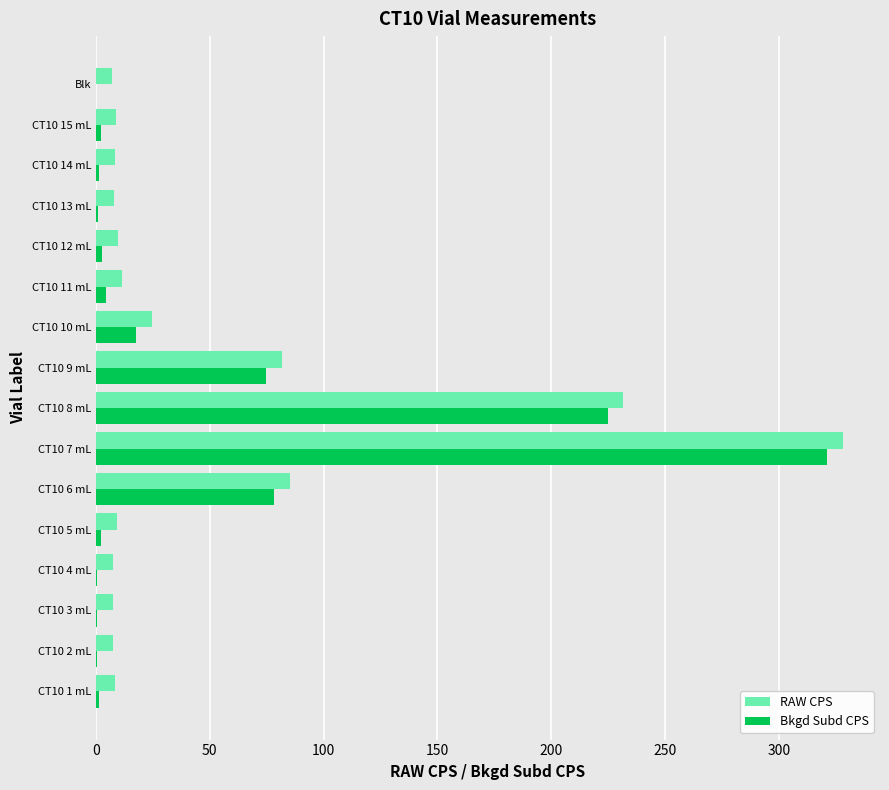

What is the sum of all RAW CPS values?

845.2